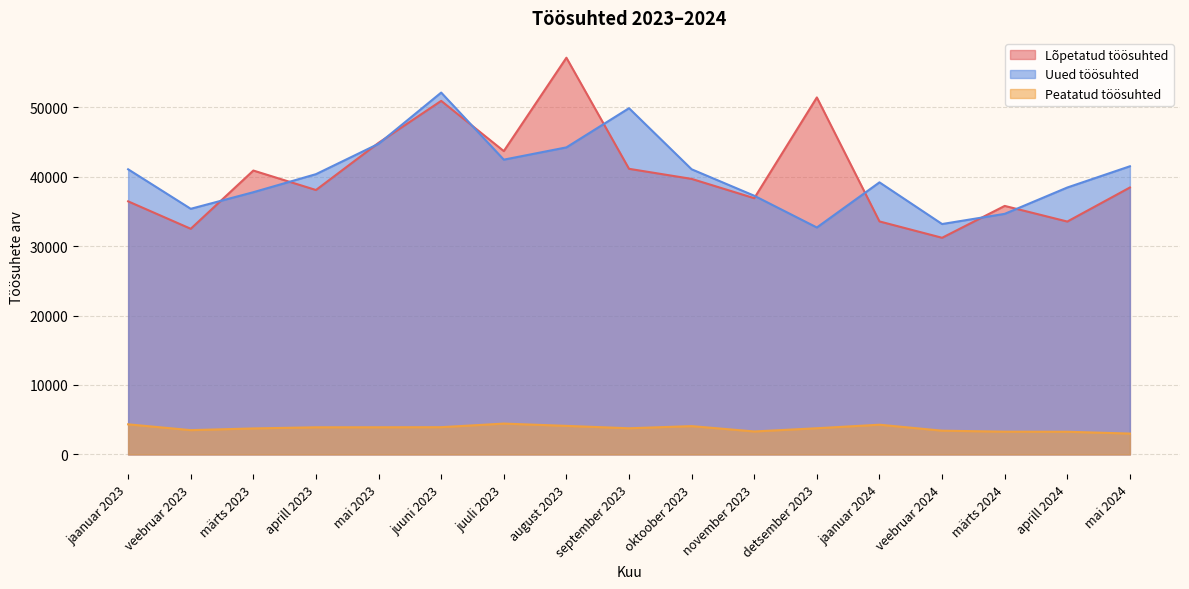

Does the chart have visible grid lines?

Yes